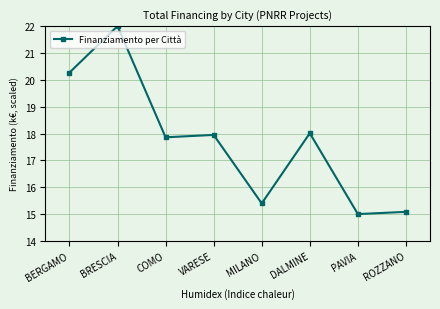

What is the label of the 8th point from the right?

BERGAMO